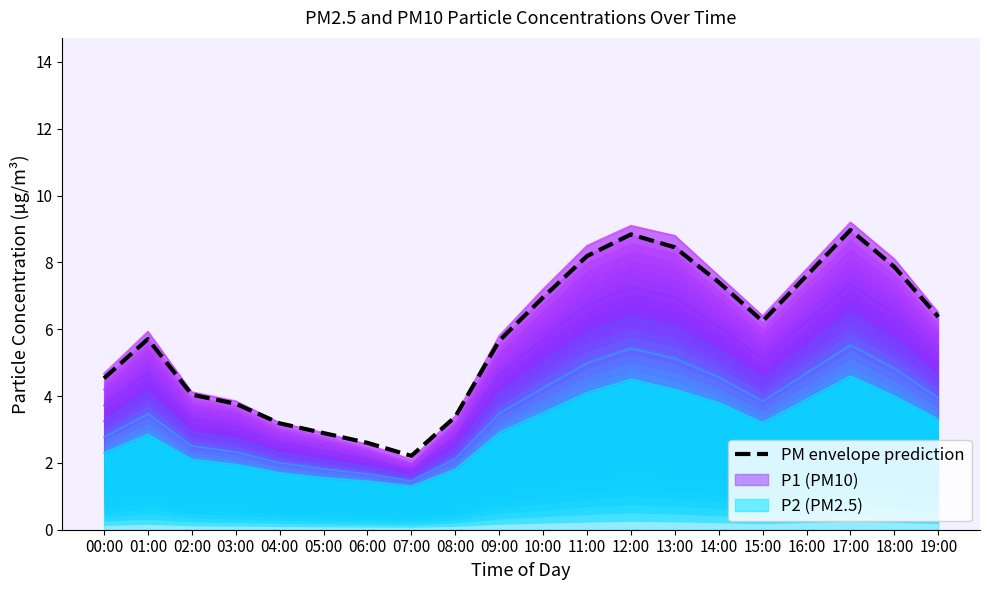

What is the label of the 6th point from the left?

05:00